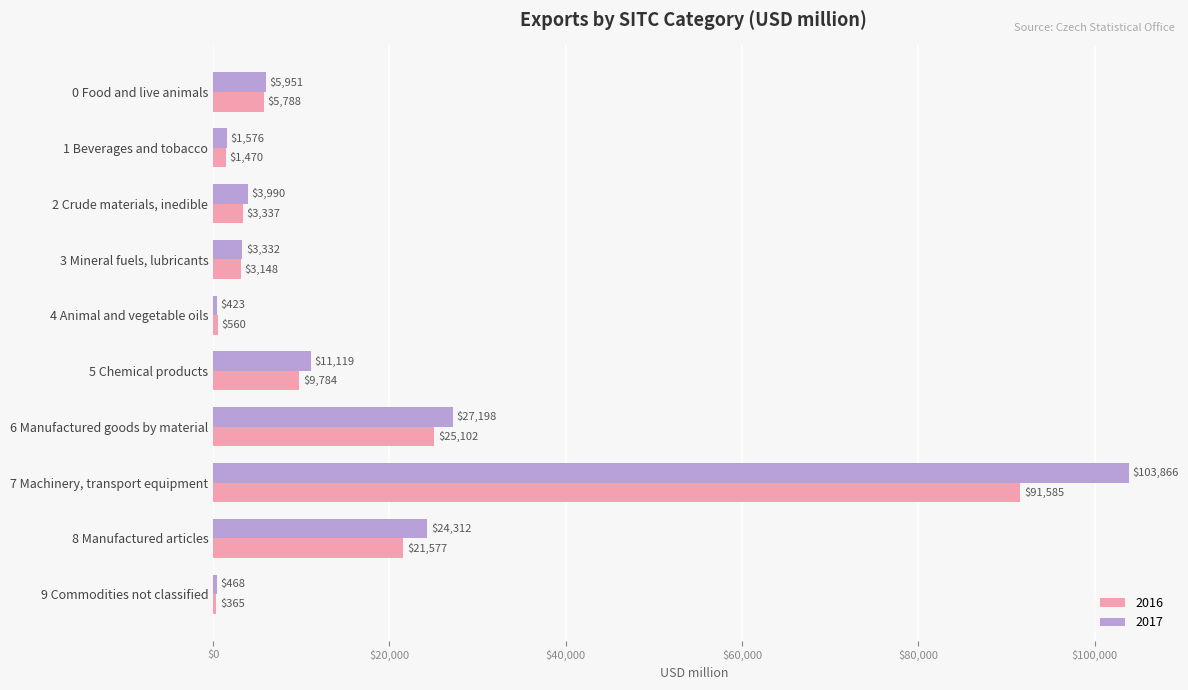

Between 3 Mineral fuels, lubricants and 6 Manufactured goods by material, which series saw the biggest shift?

2017